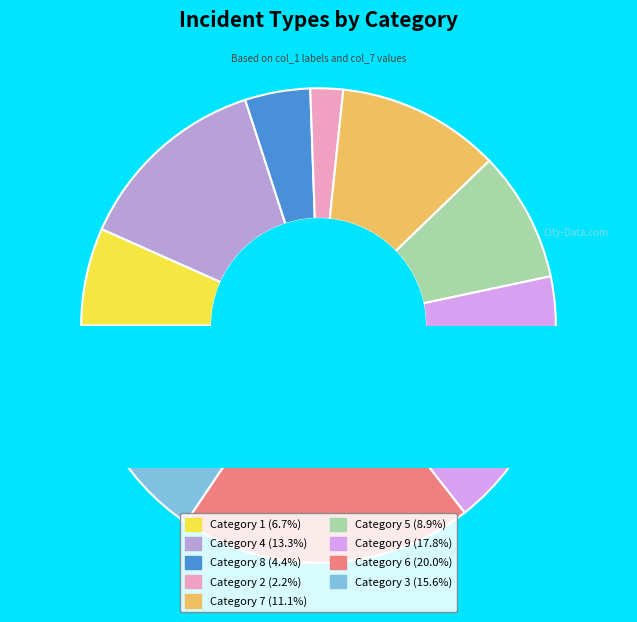

To the nearest percent, what is the difference between the 8 and 3 slice percentages?

11%